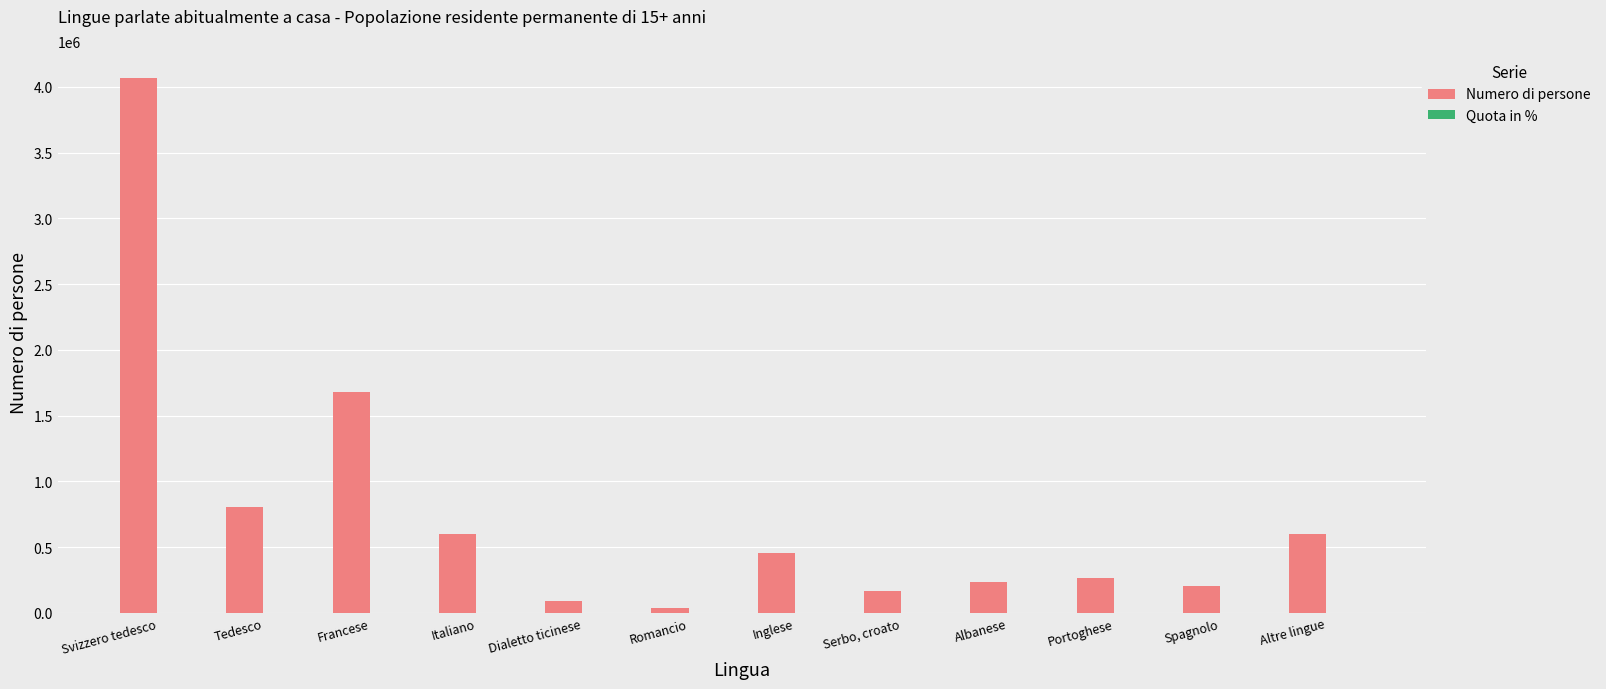

The Numero di persone series shows 289660.8 at Inglese. True or false?

False